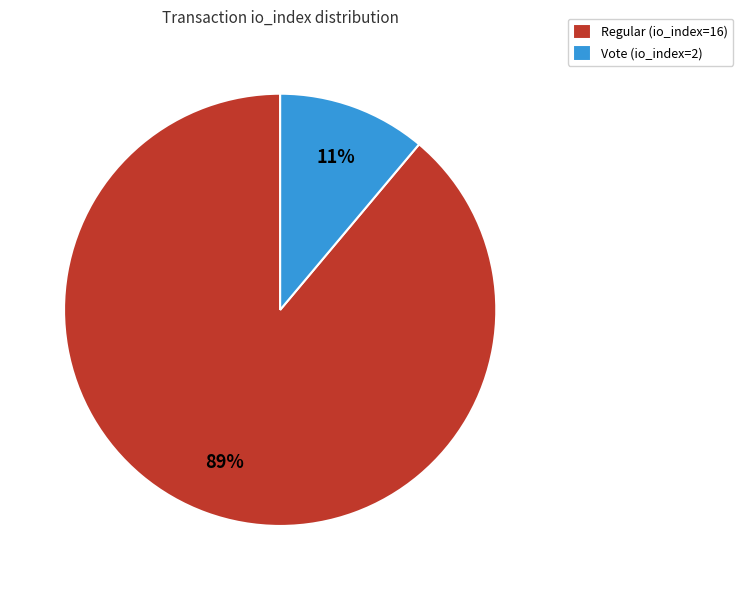

The Vote (io_index=2) slice represents 1% of the pie. True or false?

False